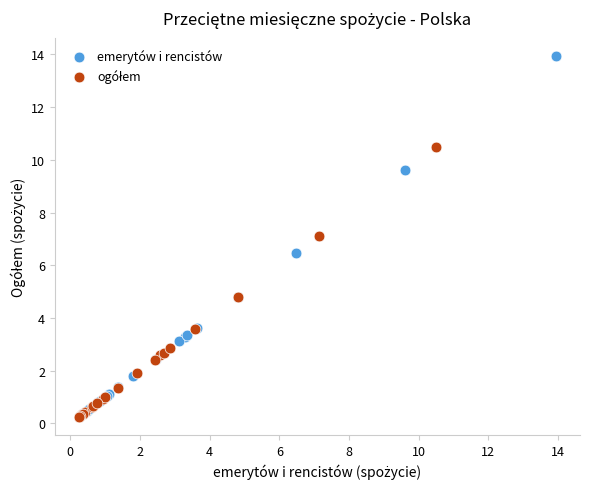

Which series reaches the maximum Y coordinate?

emerytów i rencistów